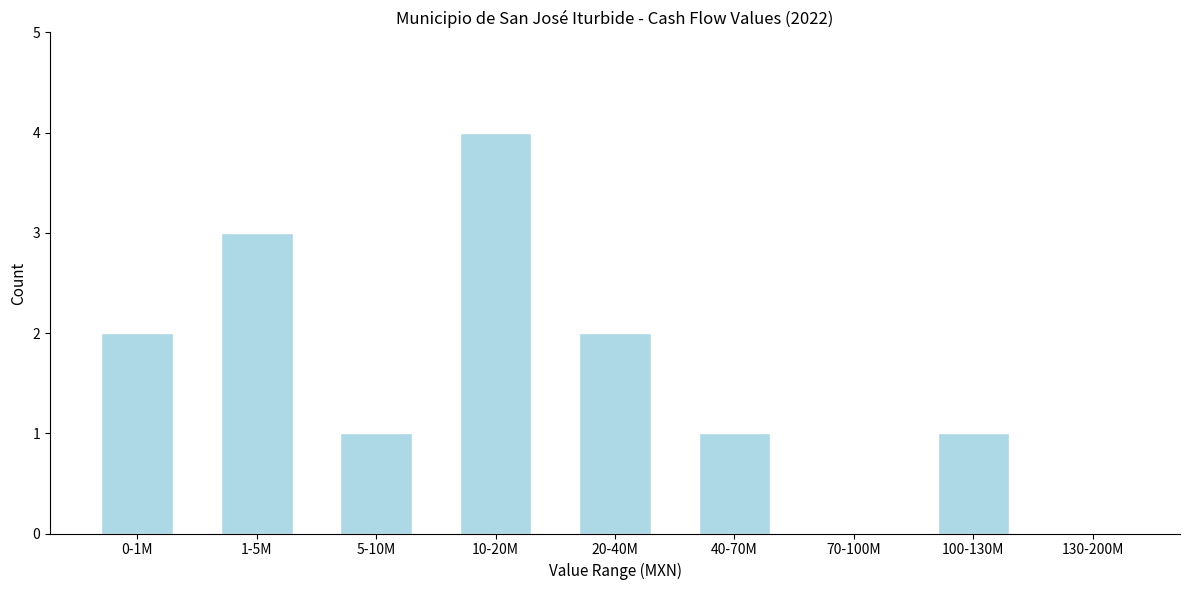

Reading left to right, list all the values displayed in this chart.

0-1M=2	1-5M=3	5-10M=1	10-20M=4	20-40M=2	40-70M=1	70-100M=0	100-130M=1	130-200M=0